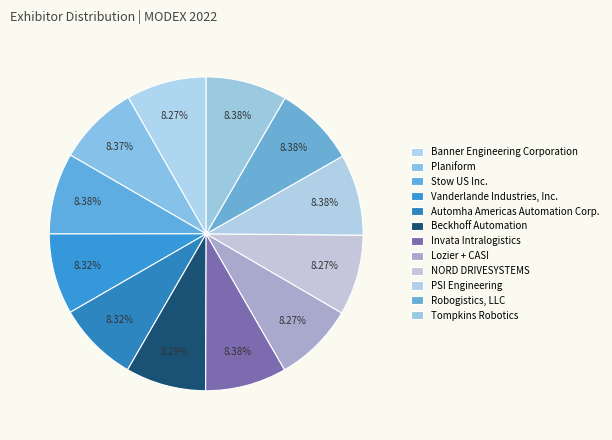

What percentage do Vanderlande Industries, Inc. and Stow US Inc. together represent?

16.7%